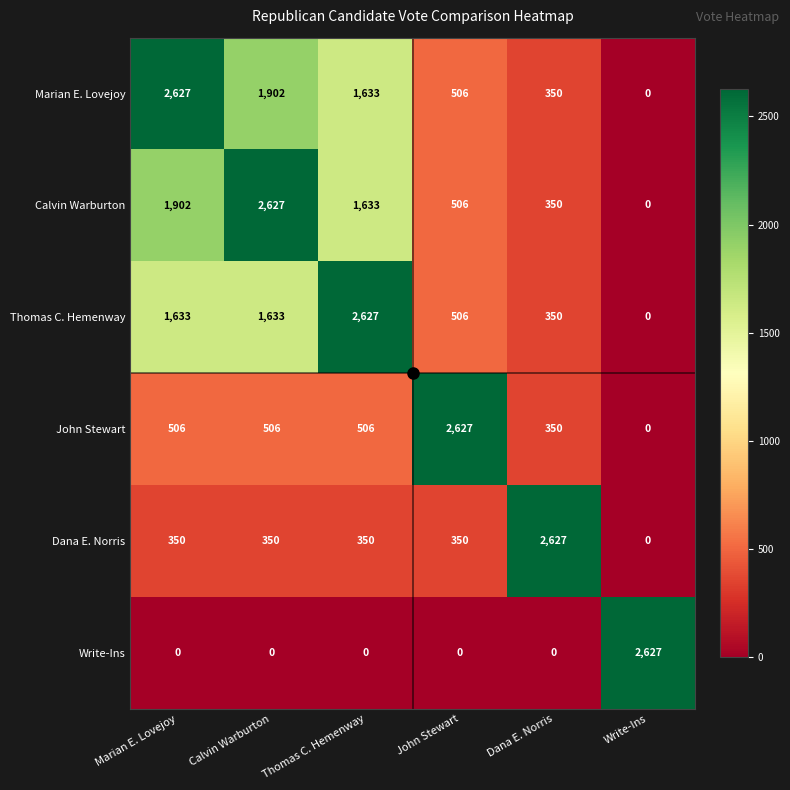

Read the Dana E. Norris value at Marian E. Lovejoy, to the nearest 100.

400